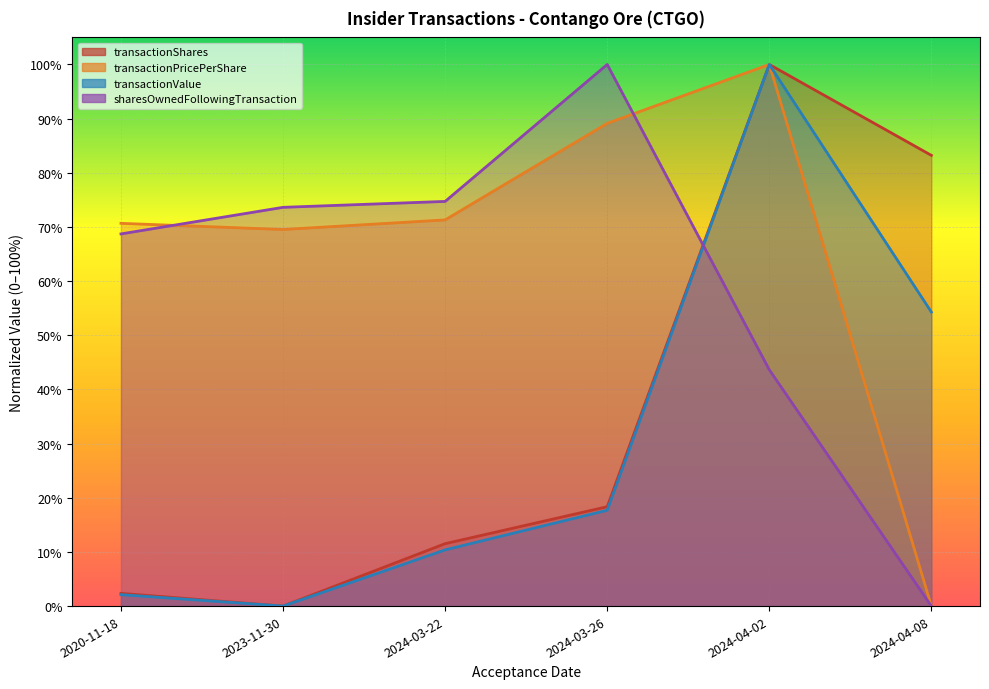

Does the chart display data point markers on the line(s)?

No